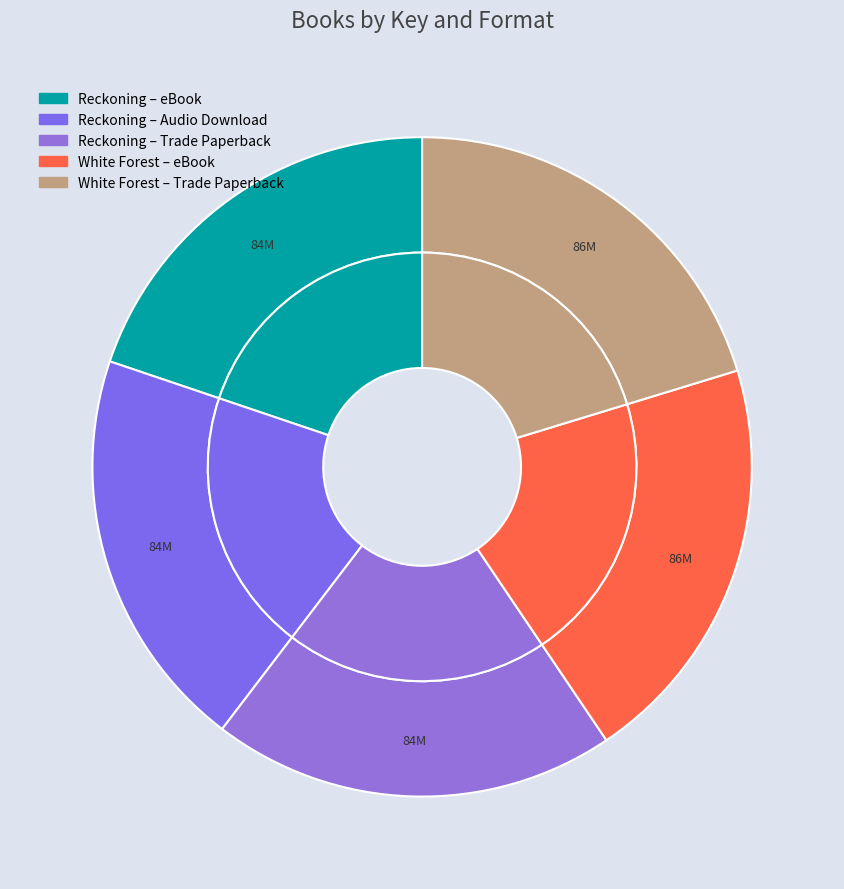

The 9781451651843 slice represents 20% of the pie. True or false?

True